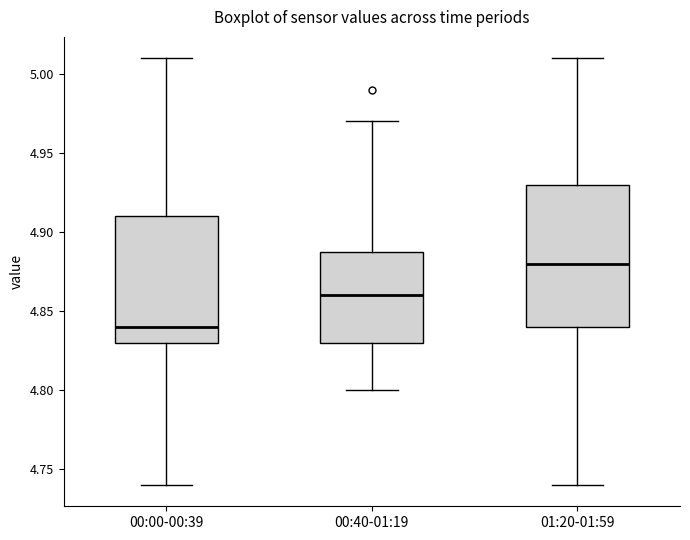

Reading left to right, read every box against the y-axis: the position of its median line, the range the box covers, and the ends of its whiskers. The values are not printed on the chart, so give them approximately, as read against the axis.

00:00-00:39: median 4.84, box 4.83 to 4.91, whiskers 4.74 to 5.01
00:40-01:19: median 4.86, box 4.83 to 4.89, whiskers 4.80 to 4.97
01:20-01:59: median 4.88, box 4.84 to 4.93, whiskers 4.74 to 5.01